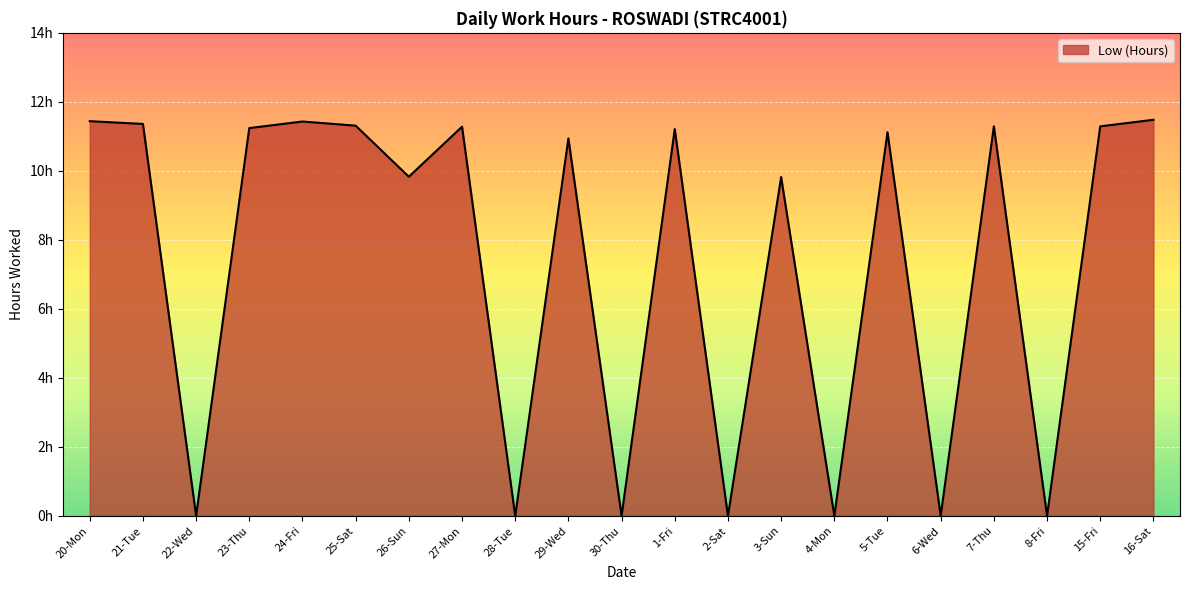

What position from the left is 26-Sun?

7